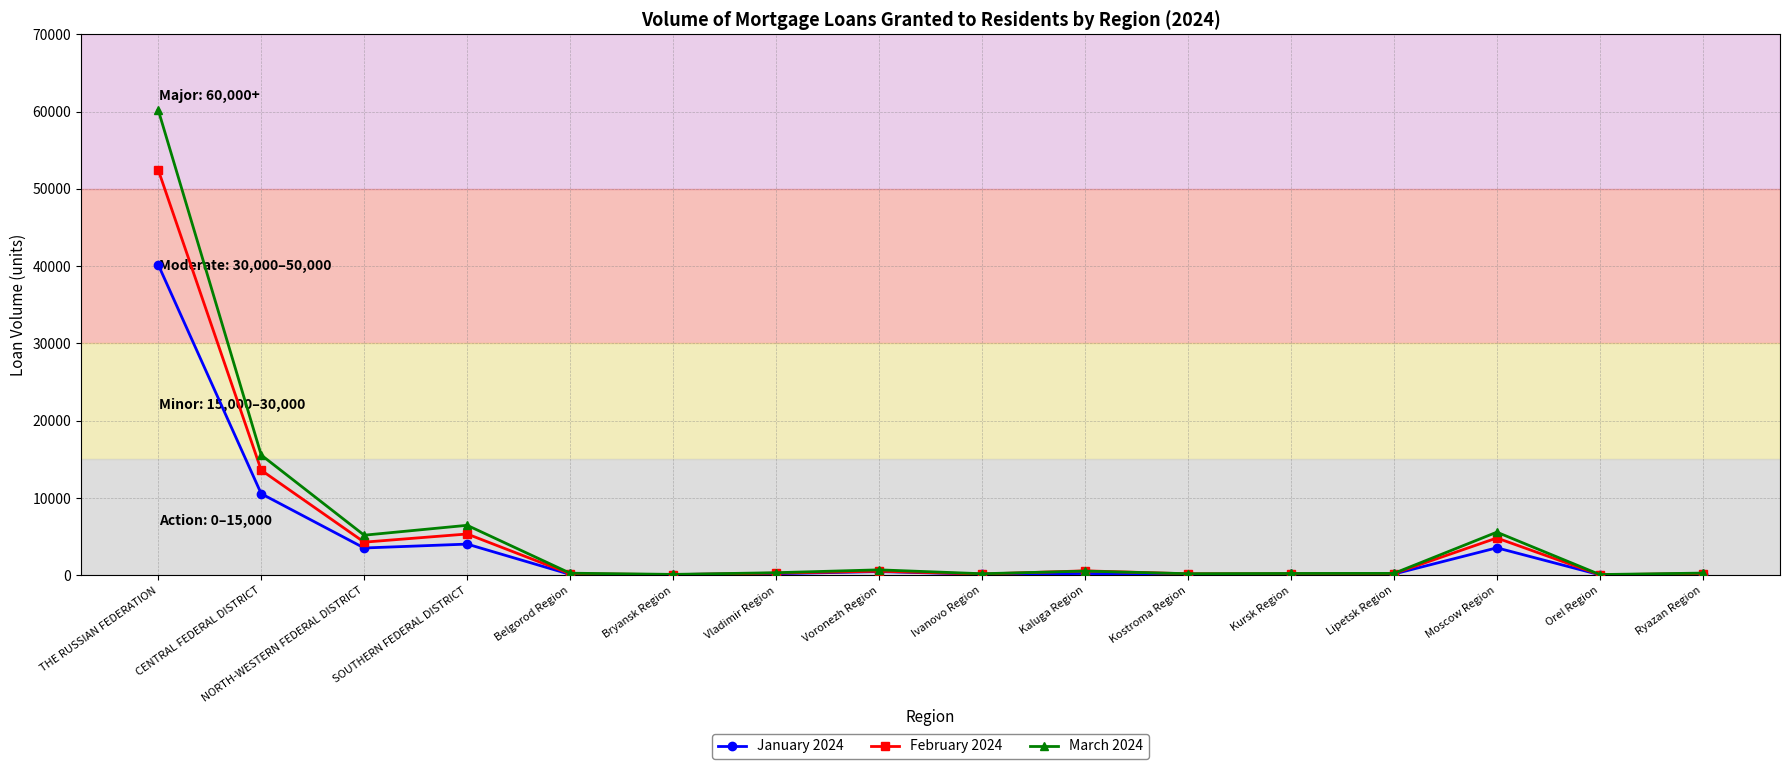

Does the chart display data point markers on the line(s)?

Yes